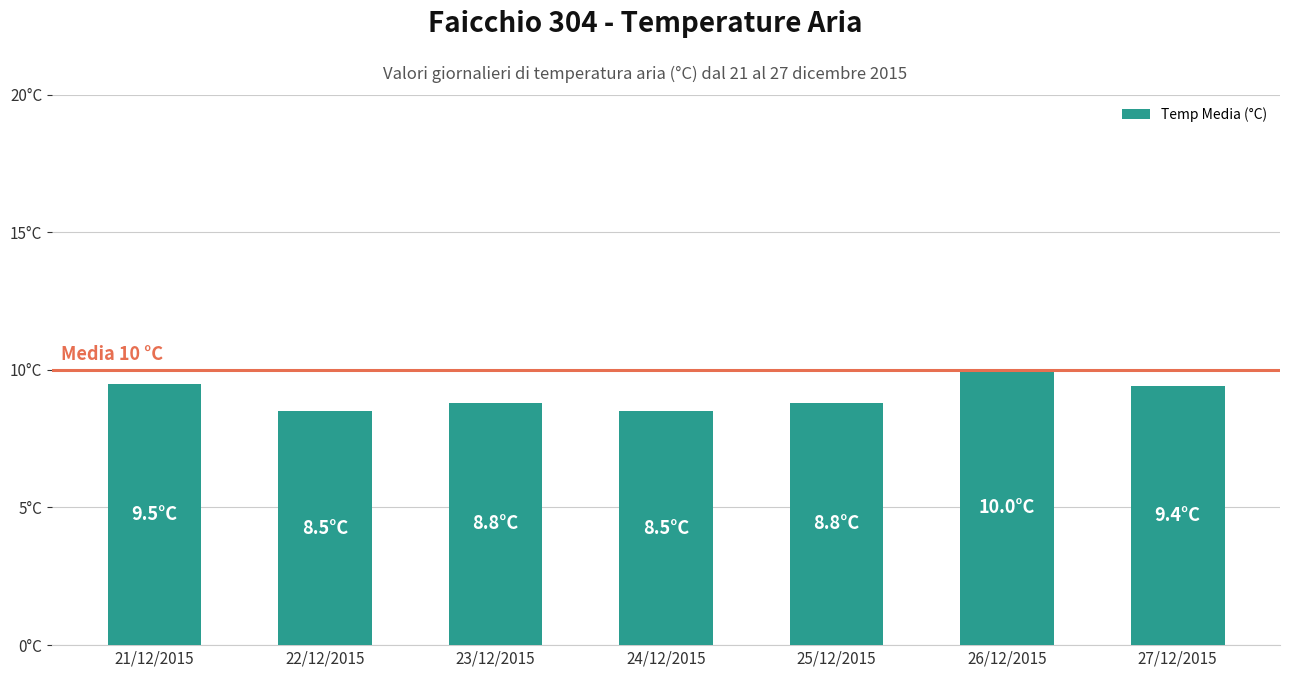

What is the label of the 4th bar from the right?

24/12/2015